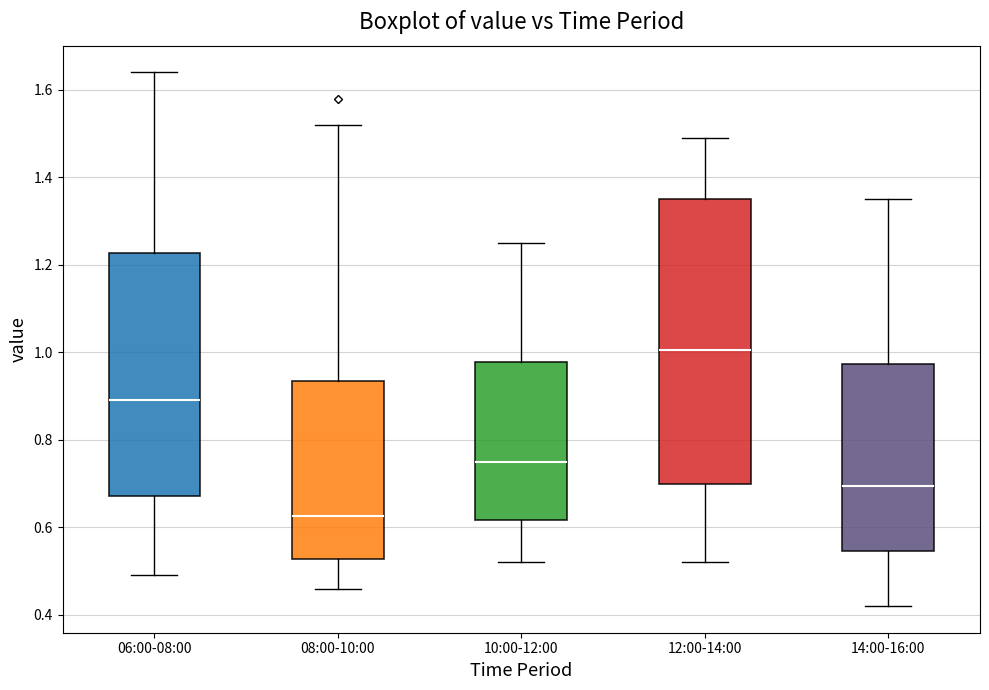

Reading left to right, transcribe this box plot: for each box, give where its median line is, the range the box spans, and where its two whiskers end, as read against the y-axis. The values are not printed on the chart, so give them approximately, as read against the axis.

06:00-08:00: median 0.90, box 0.68 to 1.22, whiskers 0.50 to 1.64
08:00-10:00: median 0.62, box 0.52 to 0.94, whiskers 0.46 to 1.52
10:00-12:00: median 0.76, box 0.62 to 0.98, whiskers 0.52 to 1.26
12:00-14:00: median 1.00, box 0.70 to 1.36, whiskers 0.52 to 1.50
14:00-16:00: median 0.70, box 0.54 to 0.98, whiskers 0.42 to 1.36